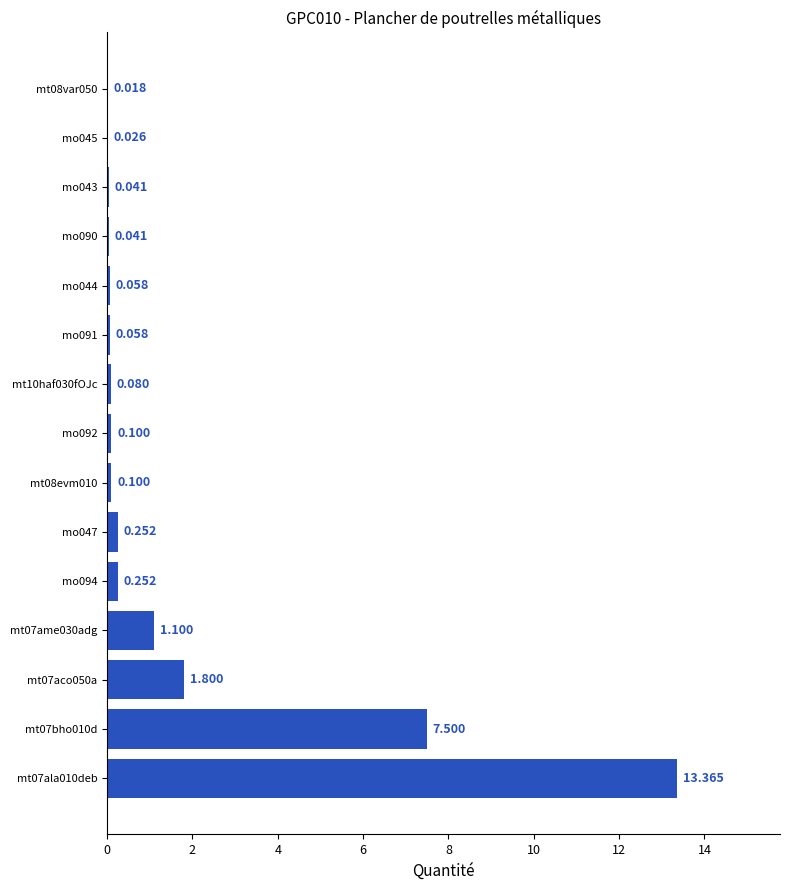

Count the number of data series in this chart.

1